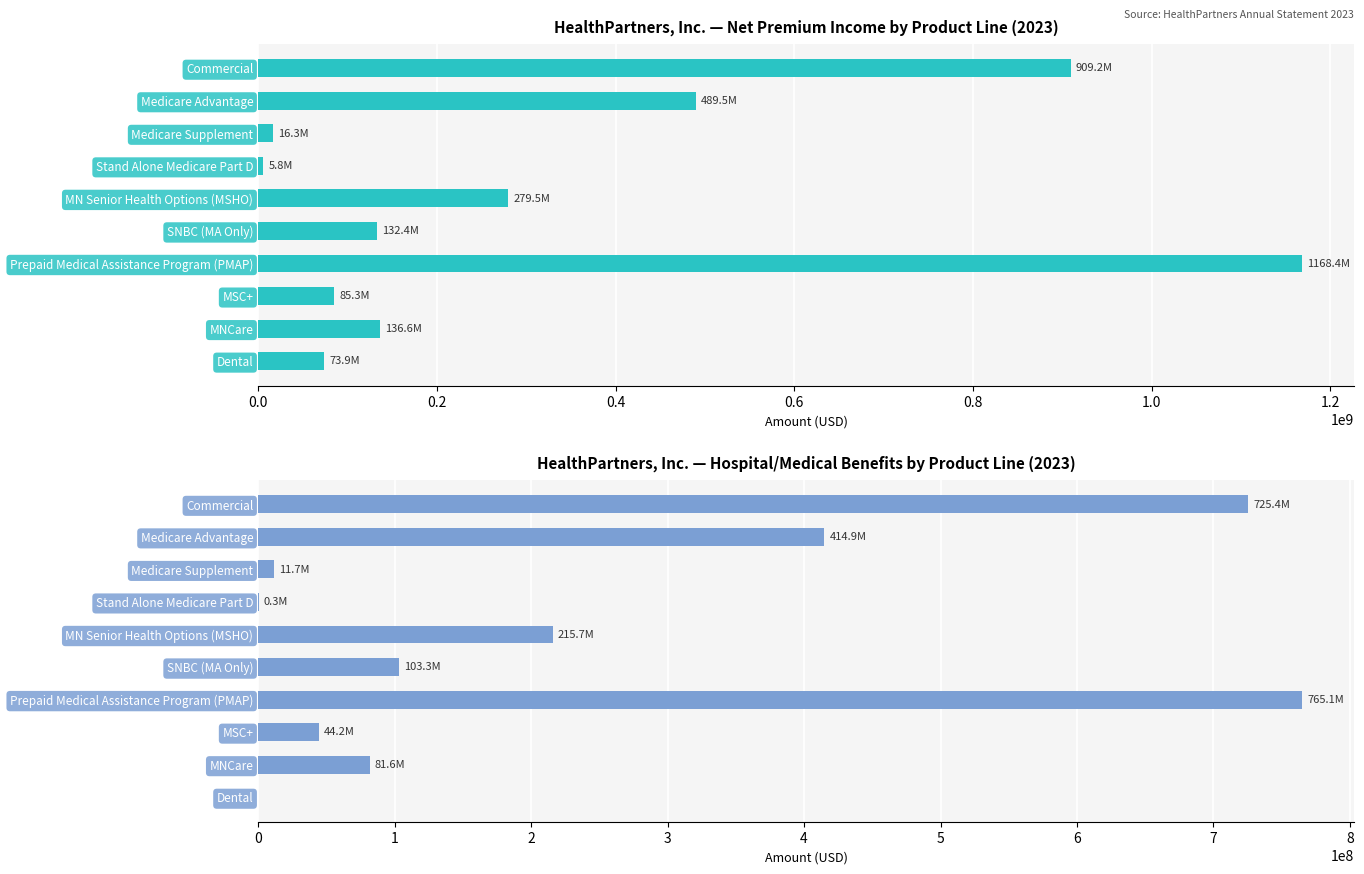

How many data points in Hospital/medical benefits are above 103293625?

4